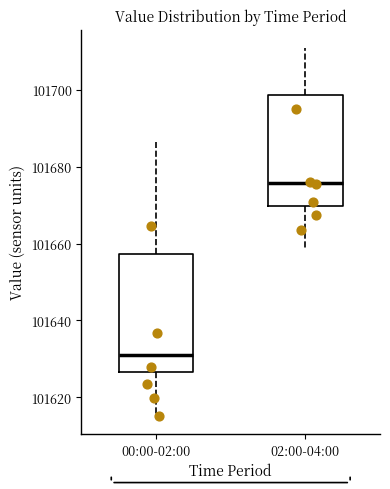

Reading left to right, transcribe this box plot: for each box, give where its median line is, the range the box spans, and where its two whiskers end, as read against the y-axis. The values are not printed on the chart, so give them approximately, as read against the axis.

00:00-02:00: median 101630, box 101626 to 101658, whiskers 101616 to 101686
02:00-04:00: median 101676, box 101670 to 101698, whiskers 101658 to 101710